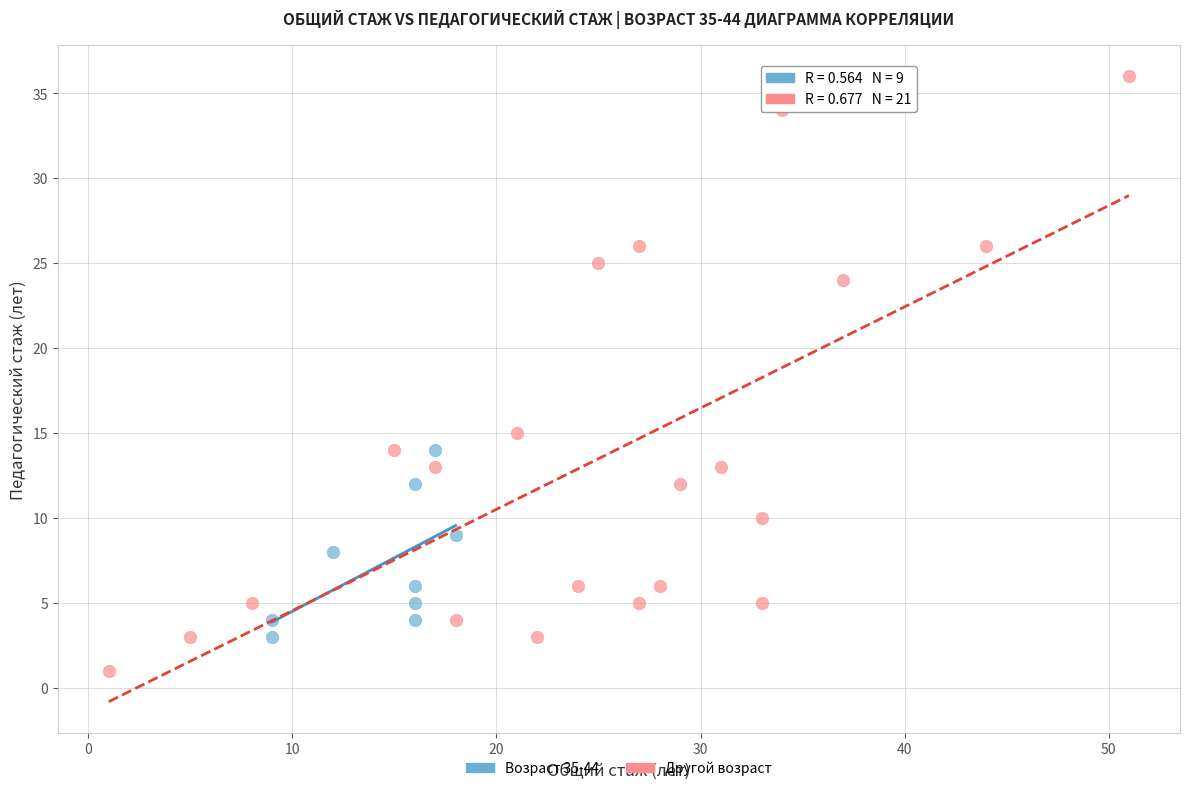

Which series contains the highest Y value?

Другой возраст